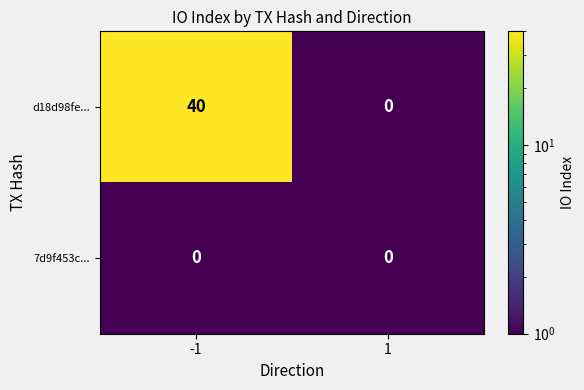

At -1, list the series in order from largest to smallest.

d18d98fe..., 7d9f453c...